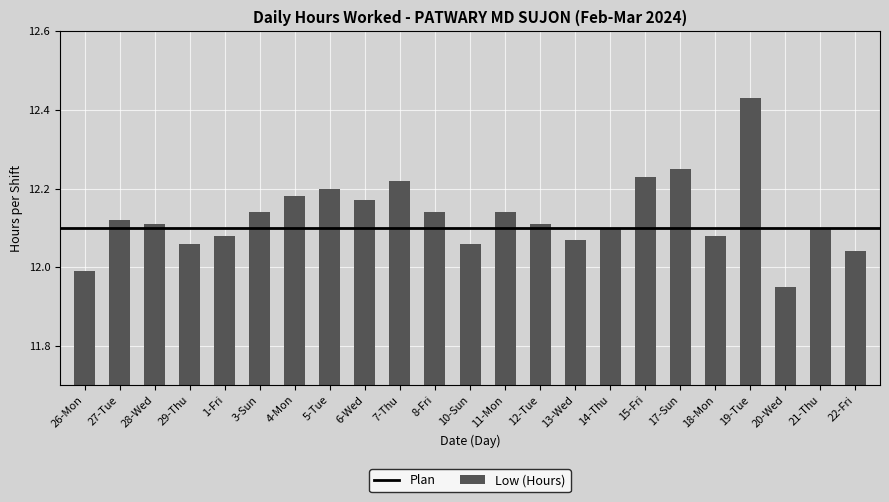

Where does the data first go above 12?

27-Tue